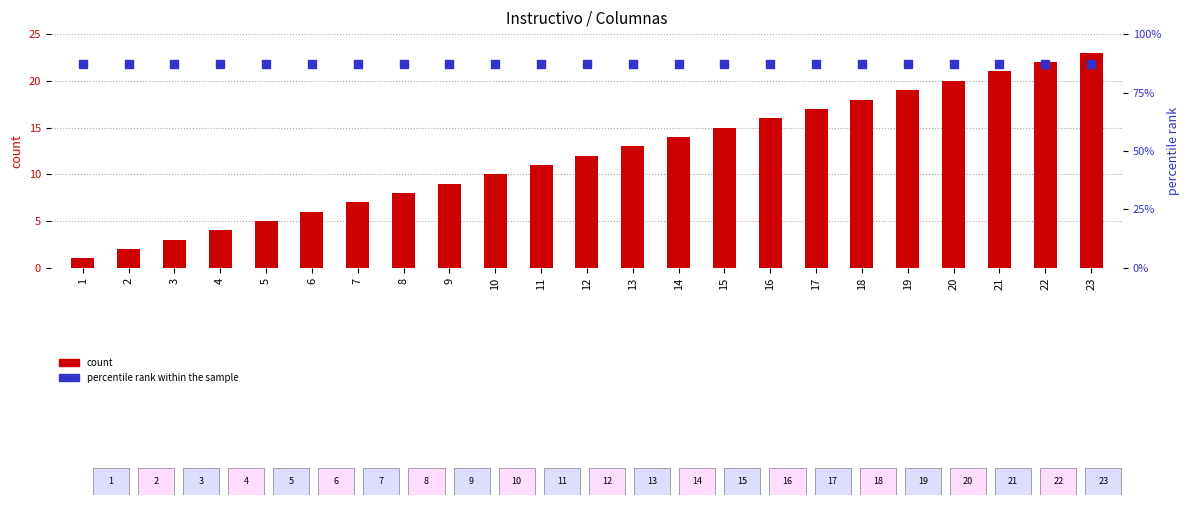

Which series has the largest Y range (max minus min)?

count